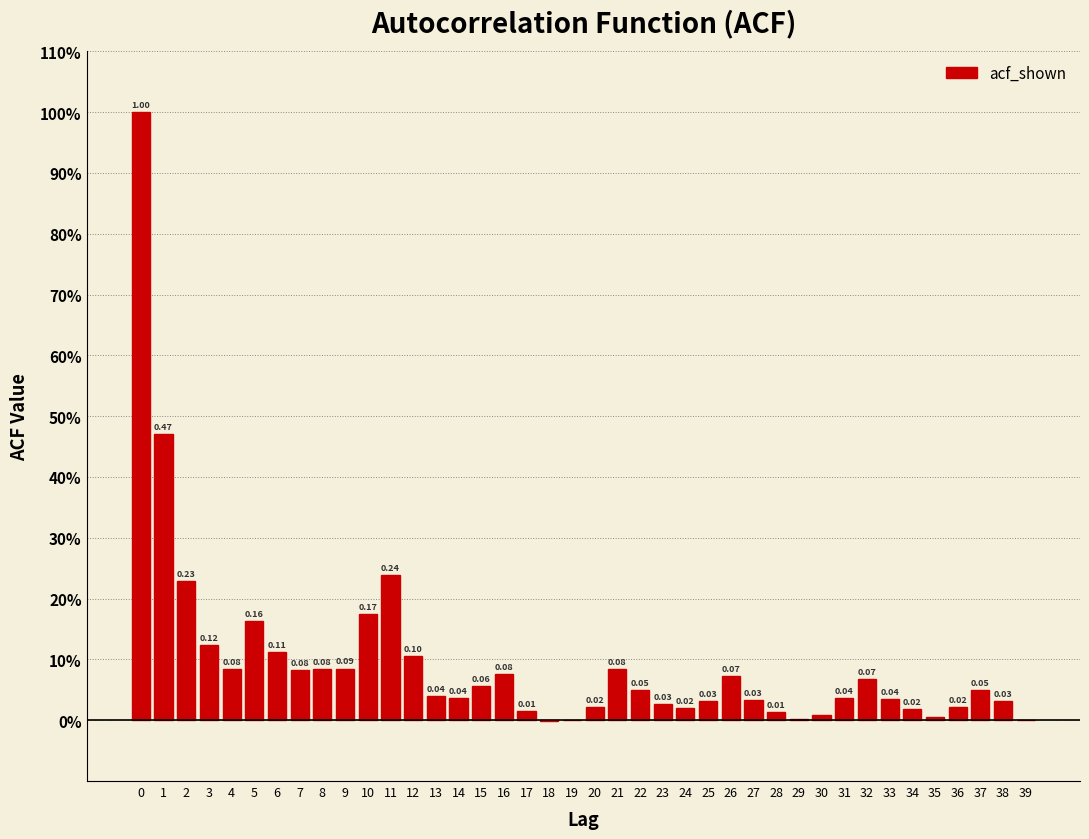

Are the bars horizontal?

No